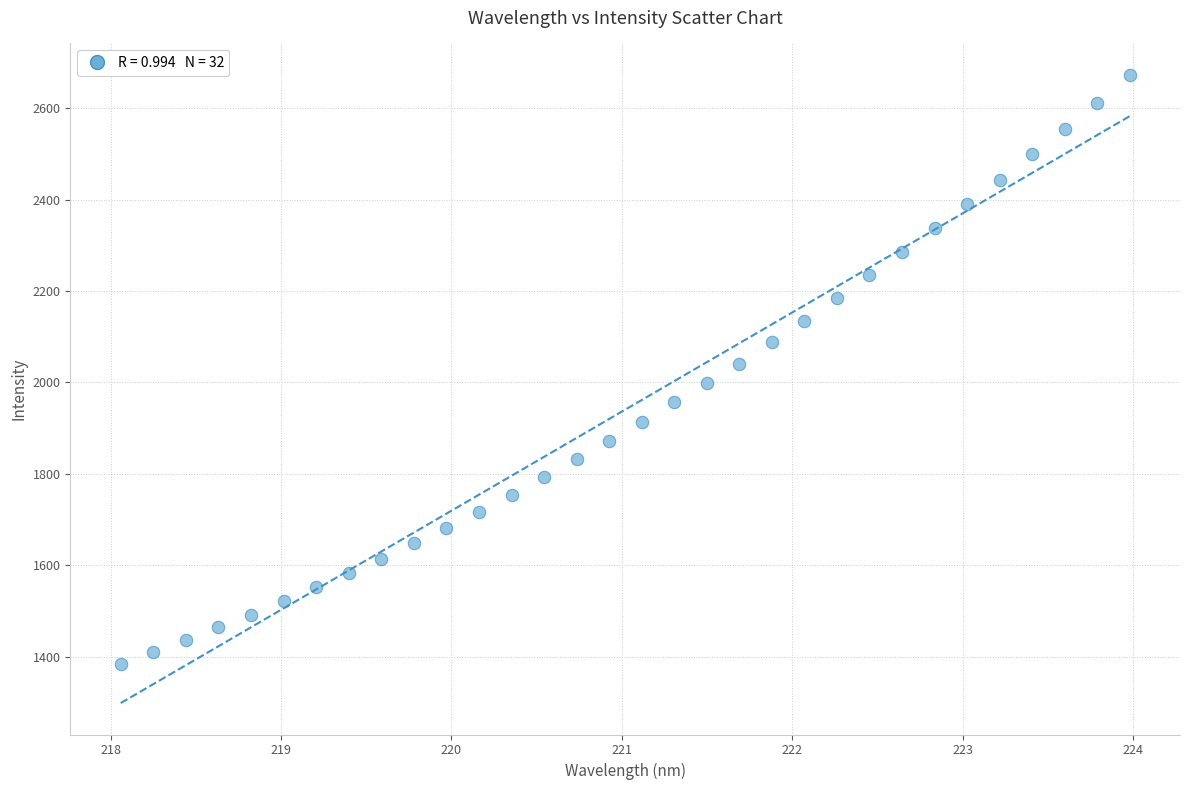

What is the range of X values (max minus min)?

5.9